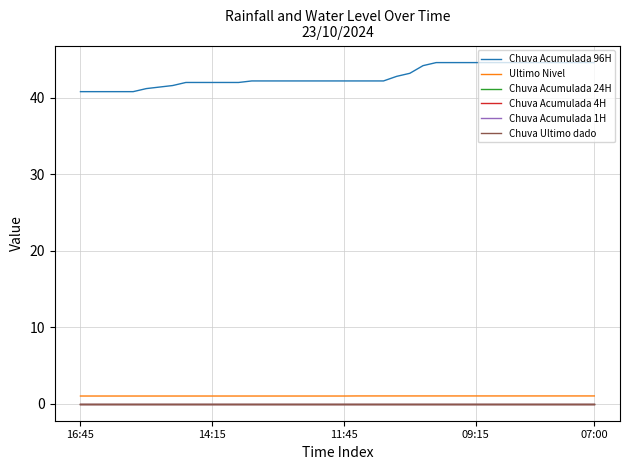

Where is Chuva Acumulada 4H nearest to the value 0?

16:45